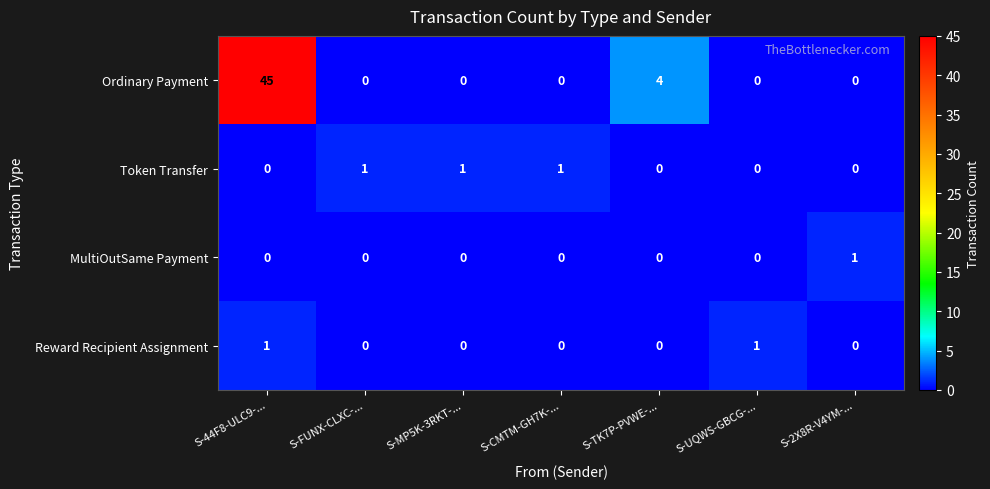

Which series has the largest range (max minus min)?

Ordinary Payment